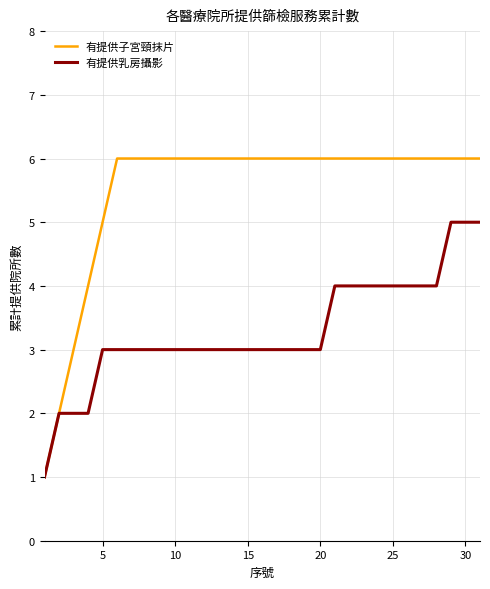

Rank the series by their average value, from lowest to highest.

有提供乳房攝影, 有提供子宮頸抹片